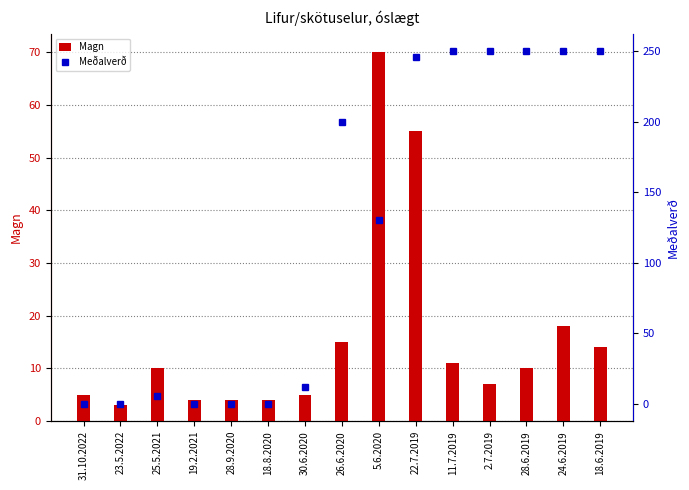

At which category is the sum across all series the highest?

22.7.2019